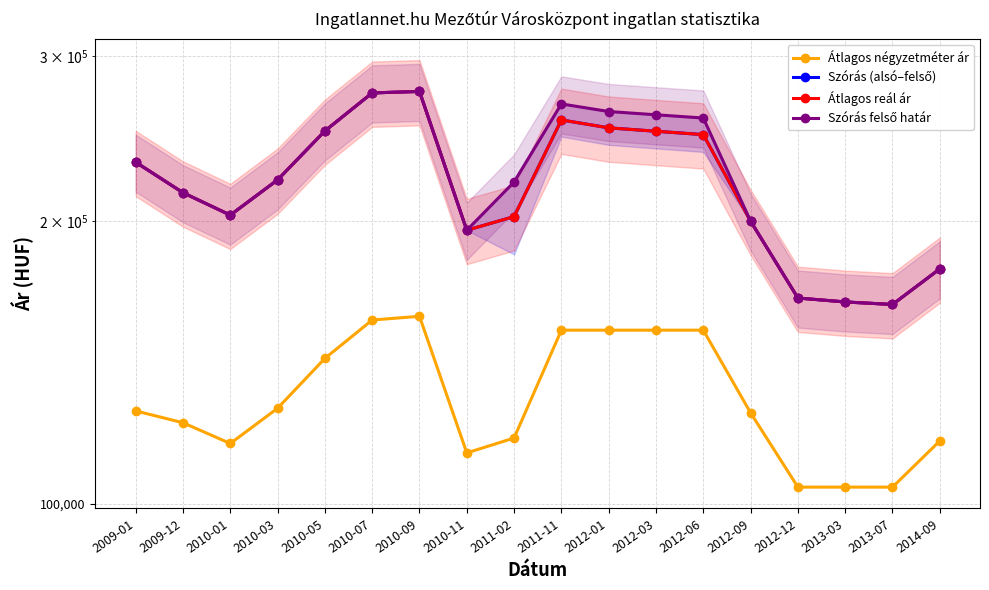

Reading left to right, what are all the values shown in this chart?

Átlagos négyzetméter ár: 2009-01=125589	2009-12=121997	2010-01=115936	2010-03=126406	2010-05=142857	2010-07=156966	2010-09=158403	2010-11=113288	2011-02=117513	2011-11=153105	2012-01=153105	2012-03=153105	2012-06=153105	2012-09=125000	2012-12=104166	2013-03=104166	2013-07=104166	2014-09=116666
Szórás (alsó–felső): 2009-01=231230	2009-12=214537	2010-01=203055	2010-03=221393	2010-05=249630	2010-07=274048	2010-09=275054	2010-11=195653	2011-02=202317	2011-11=256470	2012-01=251544	2012-03=249453	2012-06=247396	2012-09=200066	2012-12=165673	2013-03=164083	2013-07=163068	2014-09=177958
Átlagos reál ár: 2009-01=231230	2009-12=214537	2010-01=203055	2010-03=221393	2010-05=249630	2010-07=274048	2010-09=275054	2010-11=195653	2011-02=202317	2011-11=256470	2012-01=251544	2012-03=249453	2012-06=247396	2012-09=200066	2012-12=165673	2013-03=164083	2013-07=163068	2014-09=177958
Szórás felső határ: 2009-01=231230	2009-12=214537	2010-01=203055	2010-03=221393	2010-05=249630	2010-07=274048	2010-09=275054	2010-11=195653	2011-02=220242	2011-11=266754	2012-01=261828	2012-03=259737	2012-06=257680	2012-09=200066	2012-12=165673	2013-03=164083	2013-07=163068	2014-09=177958